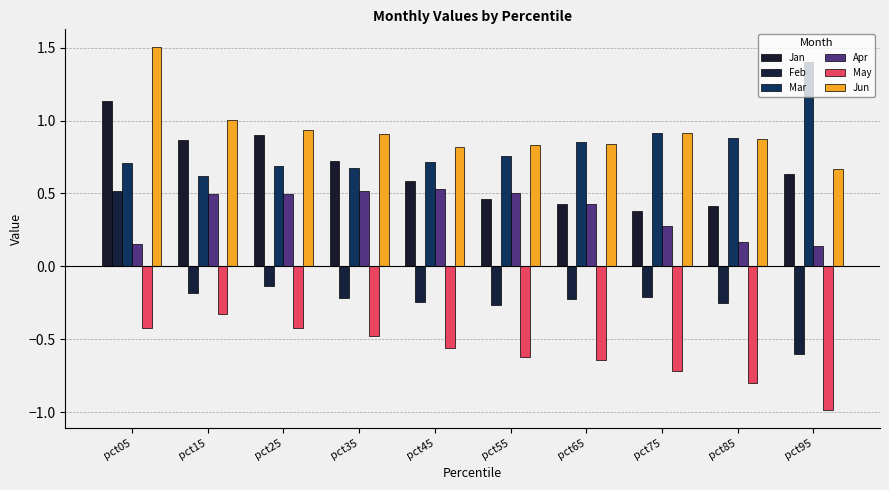

How many series are shown in this chart?

6